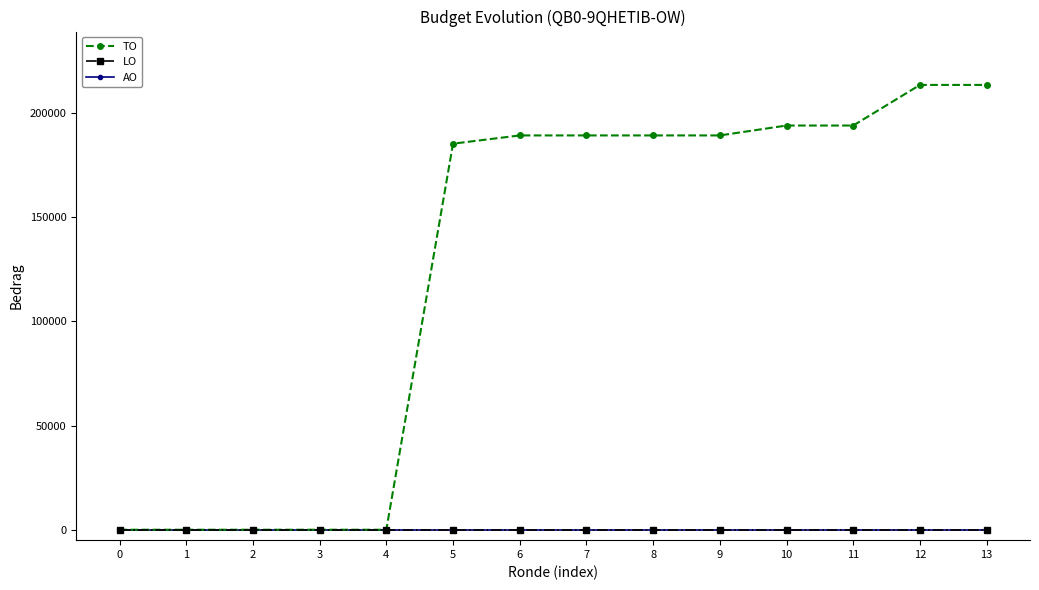

Is this an area chart (filled region under the line)?

No